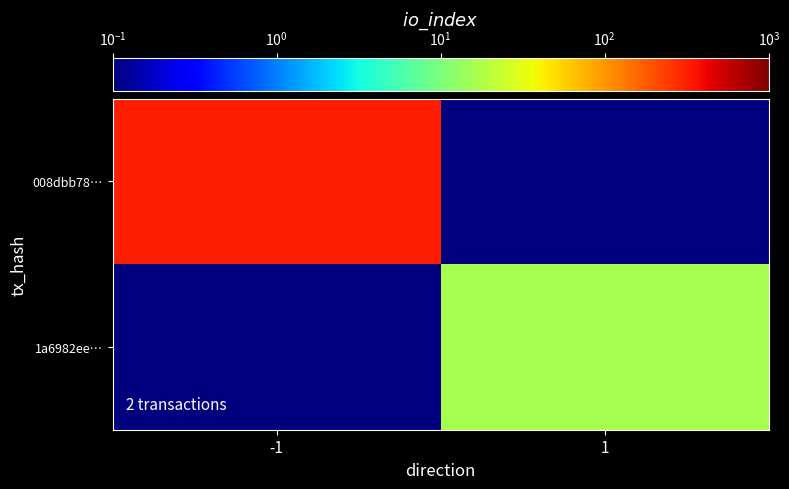

Reading left to right, extract all data points from this chart.

008dbb78…: -1=320.0	1=0.0
1a6982ee…: -1=0.0	1=16.0